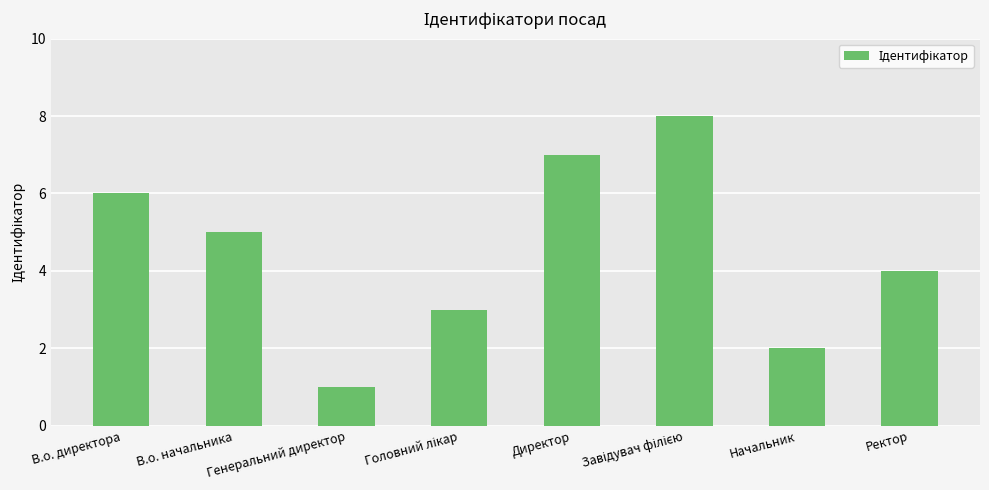

What is the difference between the second highest and minimum values?

6